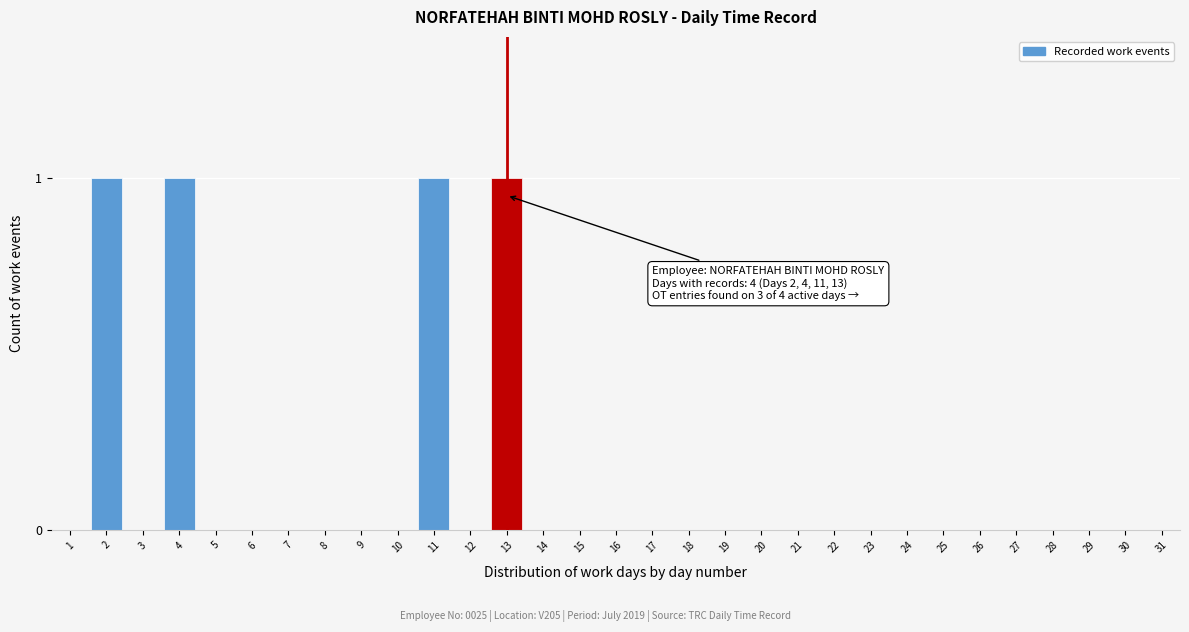

The chart shows a value of 0 at 8. True or false?

True